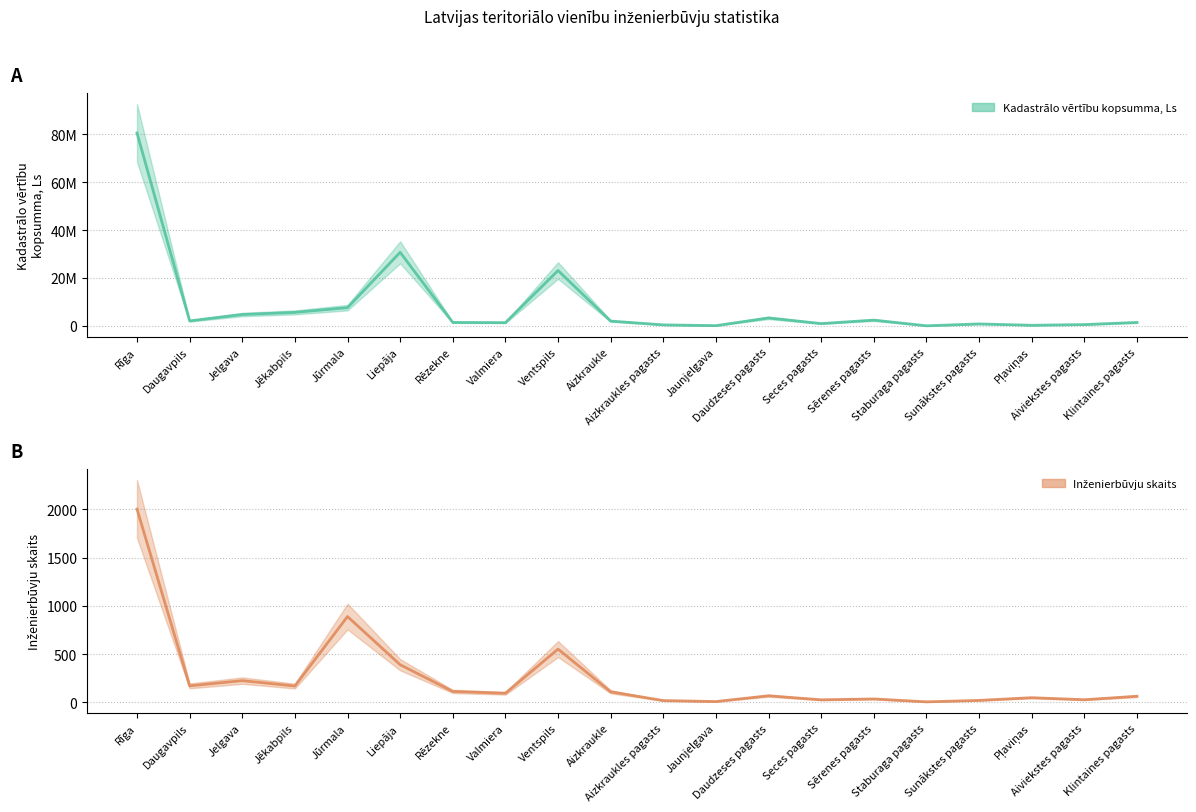

Reading left to right, what are all the values shown in this chart?

Kadastrālo vērtību kopsumma, Ls (line): Rīga=80606941	Daugavpils=2063870	Jelgava=4723828	Jēkabpils=5618351	Jūrmala=7591484	Liepāja=30710522	Rēzekne=1409929	Valmiera=1334174	Ventspils=23111160	Aizkraukle=1983355	Aizkraukles pagasts=399482	Jaunjelgava=77697	Daudzeses pagasts=3299303	Seces pagasts=940389	Sērenes pagasts=2384525	Staburaga pagasts=15196	Sunākstes pagasts=789846	Pļaviņas=234918	Aiviekstes pagasts=521312	Klintaines pagasts=1408723
Inženierbūvju skaits (line): Rīga=2004	Daugavpils=170	Jelgava=224	Jēkabpils=168	Jūrmala=889	Liepāja=389	Rēzekne=112	Valmiera=93	Ventspils=551	Aizkraukle=108	Aizkraukles pagasts=17	Jaunjelgava=7	Daudzeses pagasts=67	Seces pagasts=25	Sērenes pagasts=34	Staburaga pagasts=4	Sunākstes pagasts=19	Pļaviņas=47	Aiviekstes pagasts=26	Klintaines pagasts=62